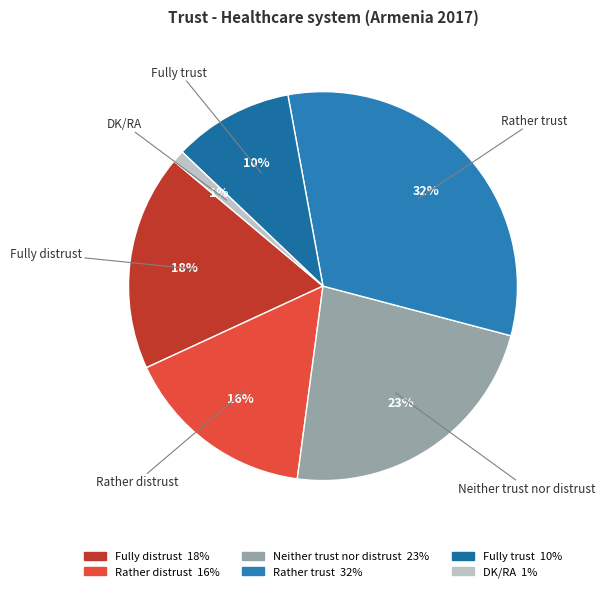

To the nearest percent, what percentage of the pie is Fully trust?

10%